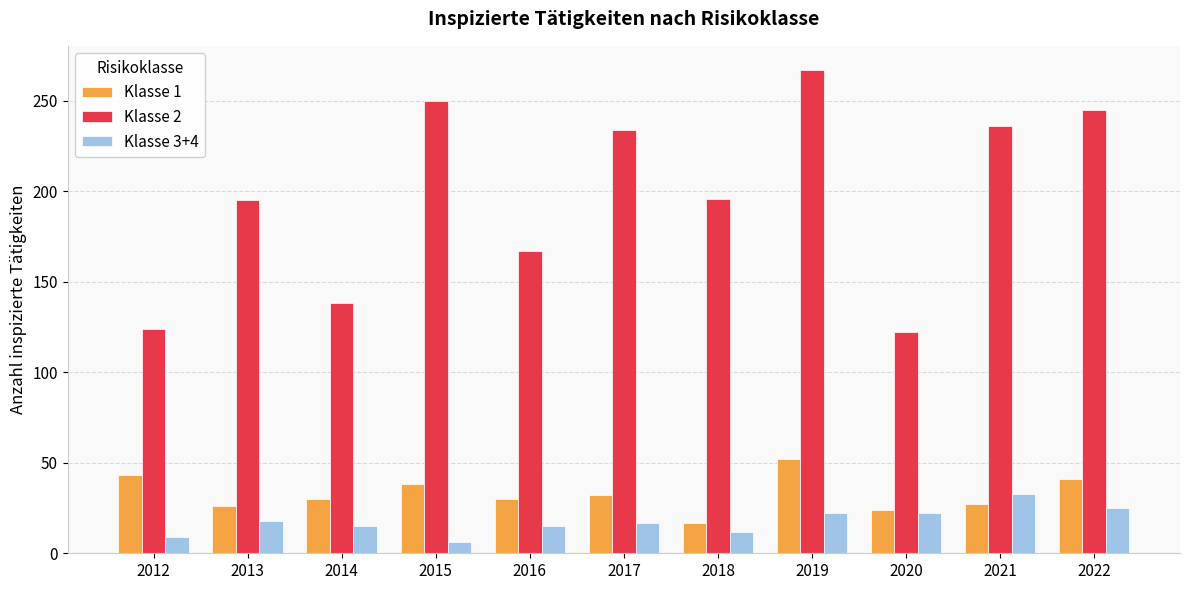

How many values in the Klasse 3+4 series are below 17?

5